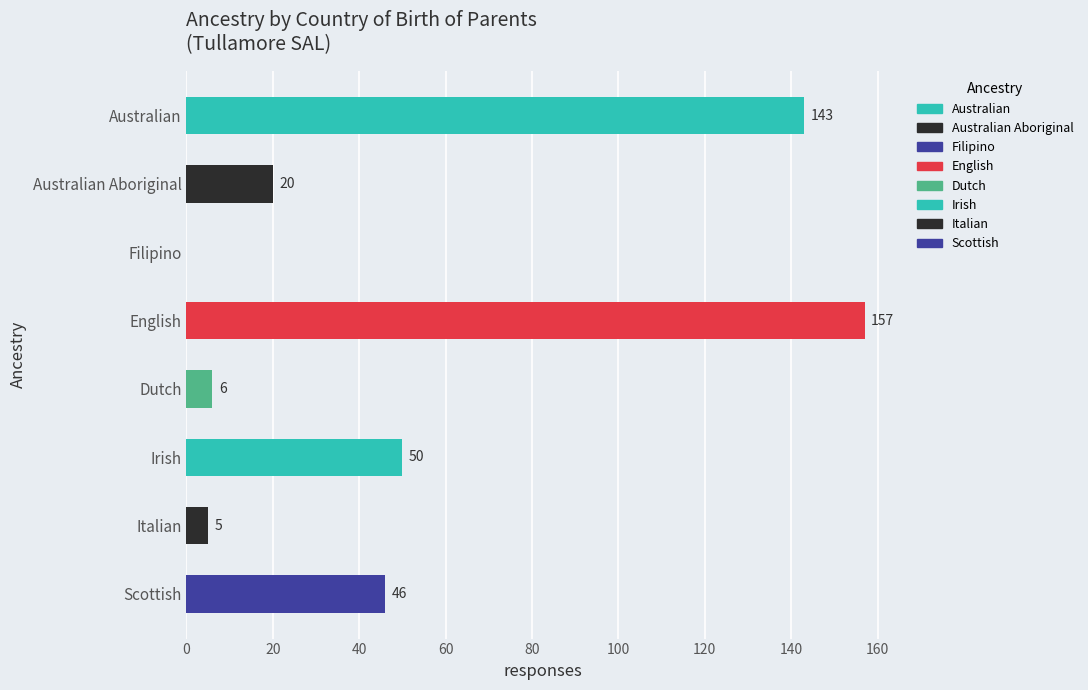

What is the change in value from Irish to Scottish?

-4